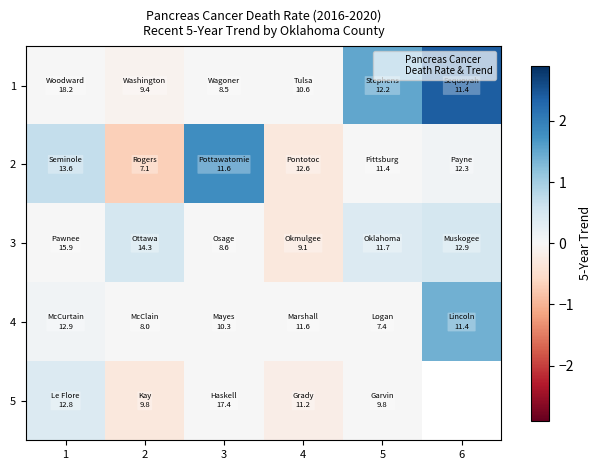

What is the difference between the maximum and minimum values in the 4 series?

1.4